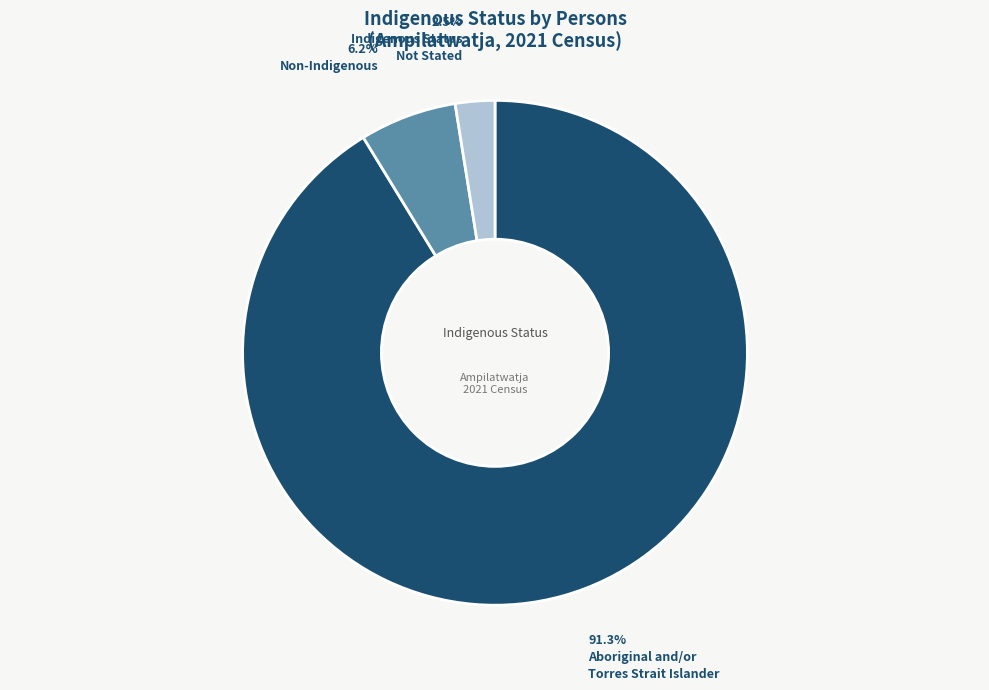

How many slices are in this pie chart?

3